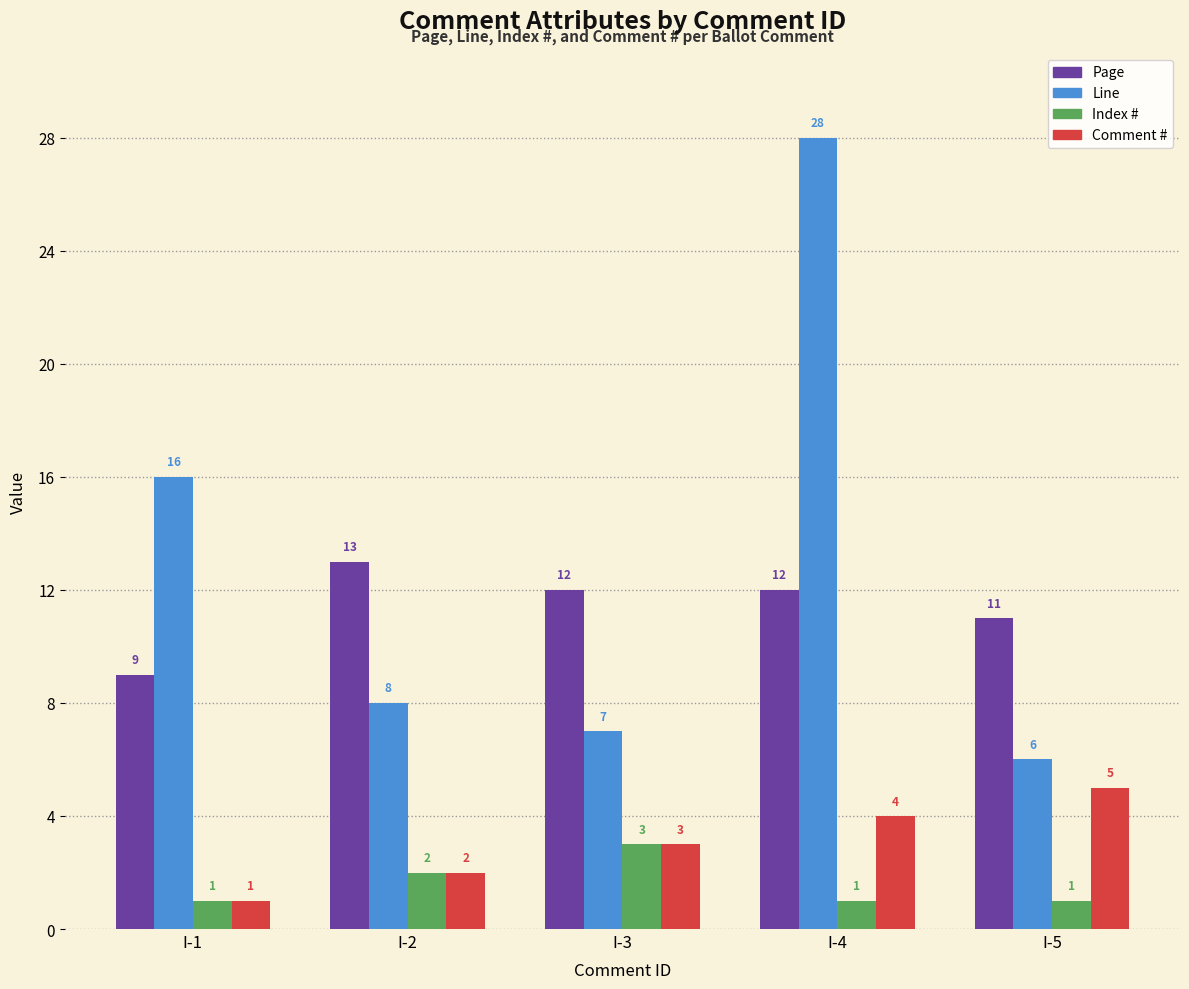

What is the value of the Page bar at the 1st from the left?

9